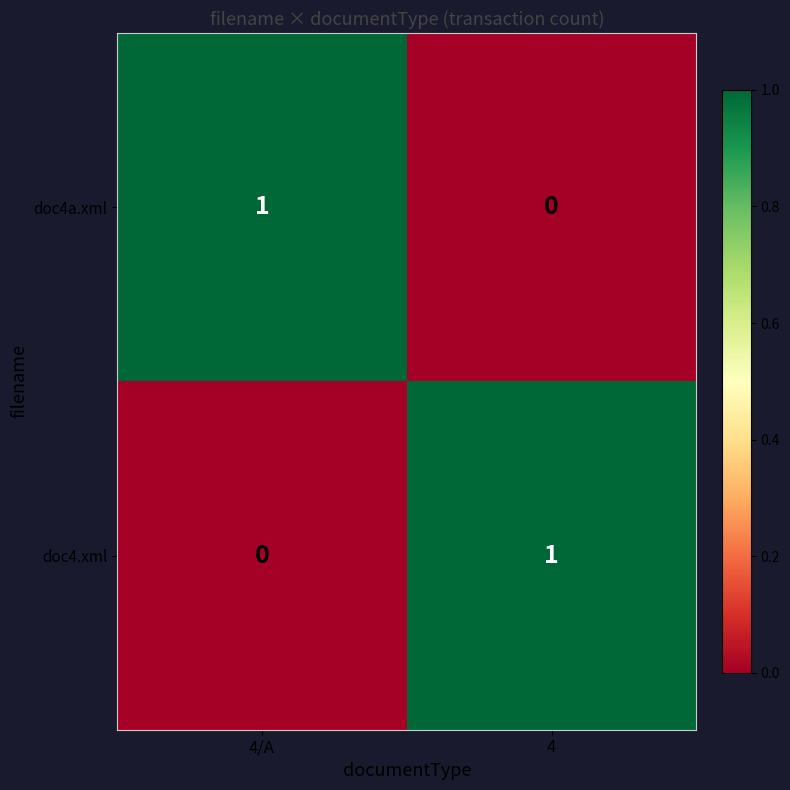

Rank the series at 4/A from highest to lowest value.

doc4a.xml, doc4.xml